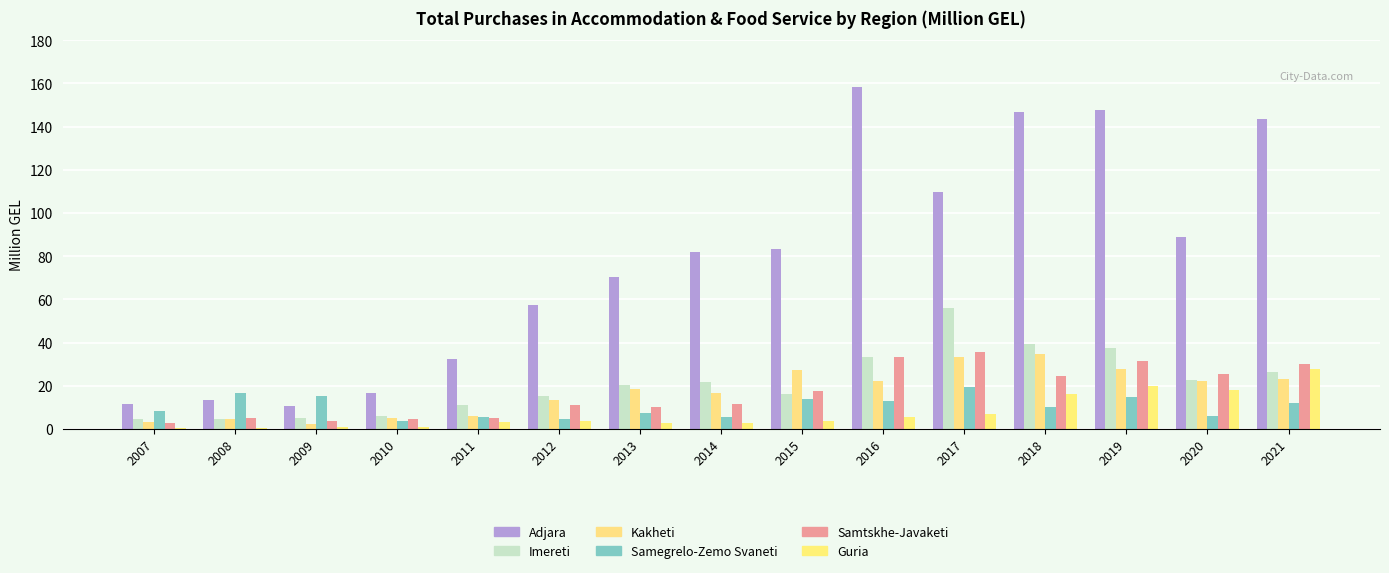

What is the value of the Guria bar at the 15th from the left?

28.0